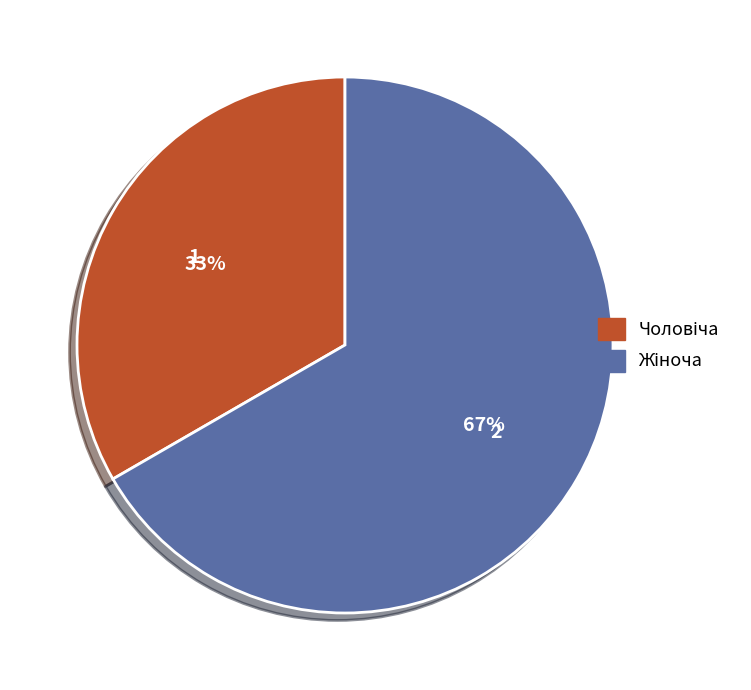

To the nearest percent, what is the average slice percentage?

50%